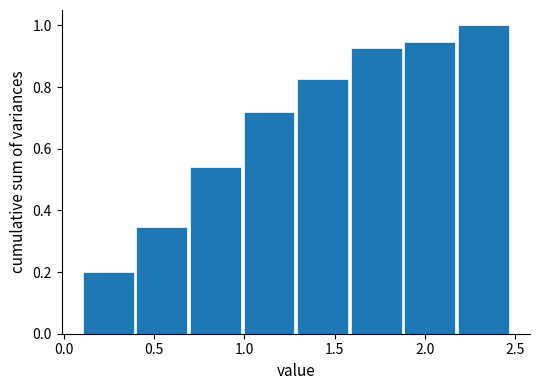

Reading left to right, transcribe this chart: for each bar, give the range it covers on the x-axis and its height. Neither the bar edges nor the heights are printed on the chart, so give them approximately, as read against the axes.

0.10 to 0.40: 0.20
0.40 to 0.70: 0.34
0.70 to 1.00: 0.54
1.00 to 1.30: 0.72
1.30 to 1.60: 0.82
1.60 to 1.90: 0.92
1.90 to 2.15: 0.94
2.15 to 2.45: 1.00